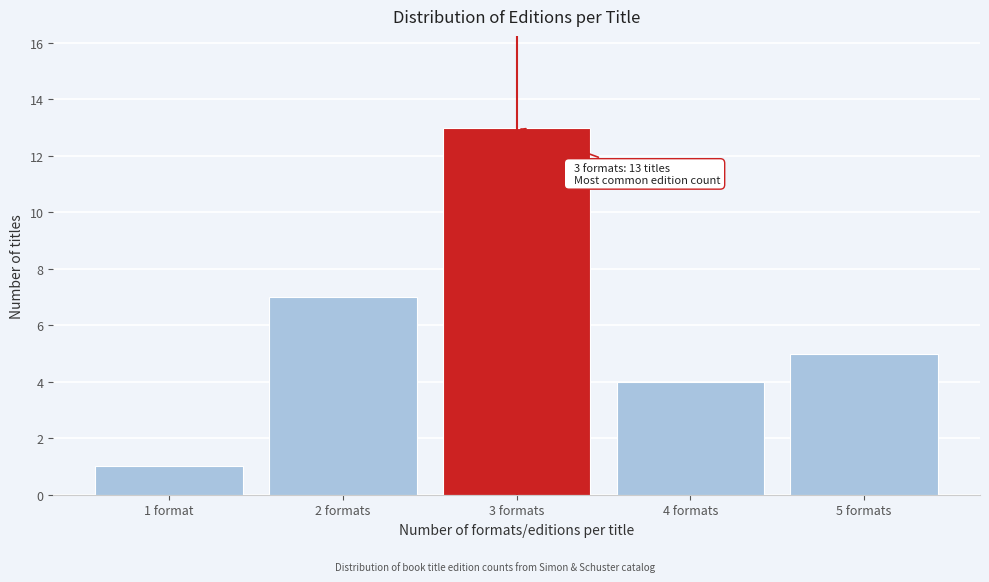

Reading right to left, what are all the values shown in this chart?

5	4	13	7	1